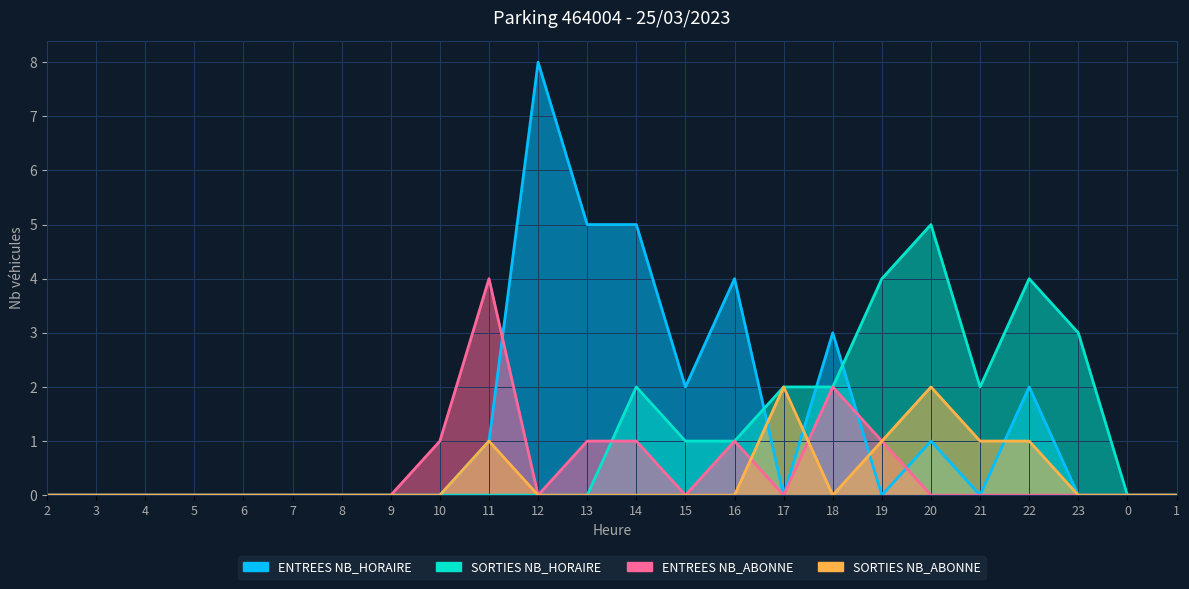

The value of ENTREES NB_HORAIRE at 16 is 6. True or false?

False